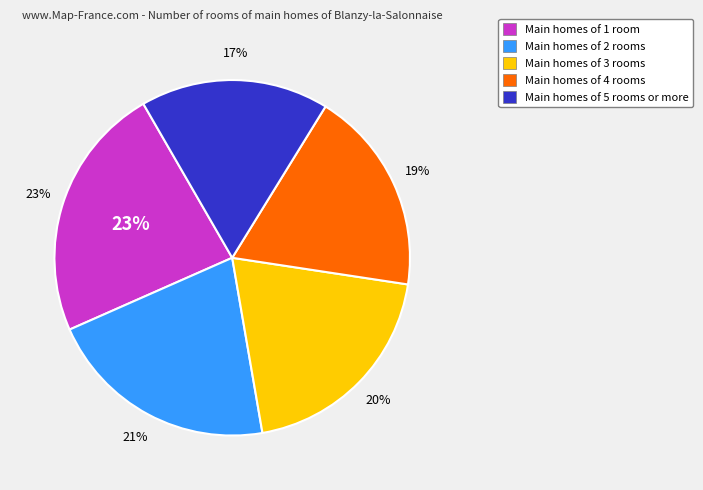

How many segments does this pie chart have?

5